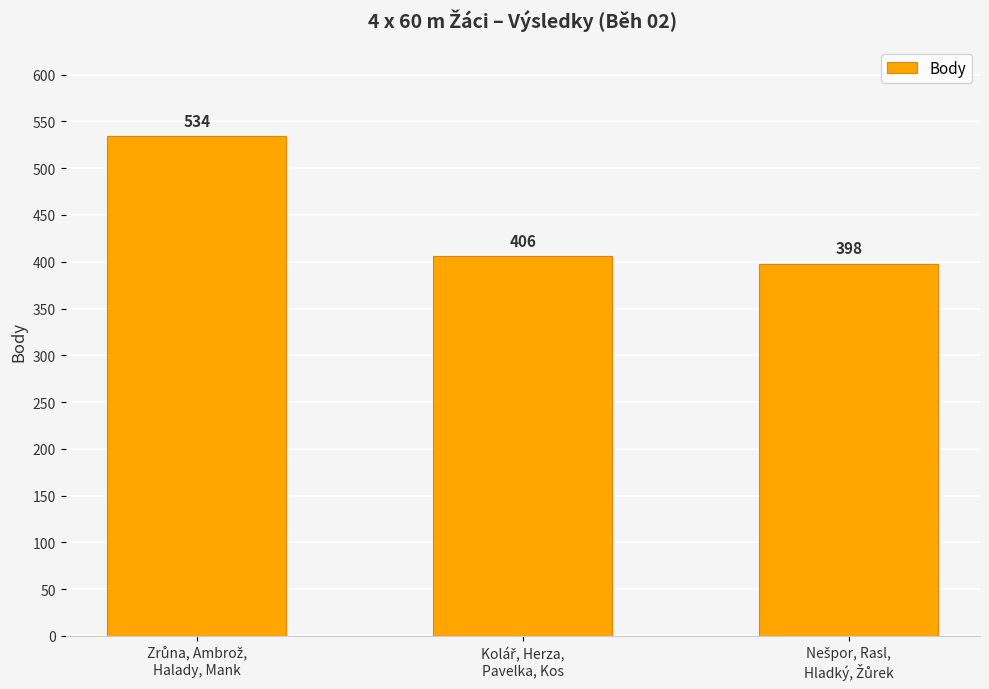

What is the difference between the second highest and minimum values?

8